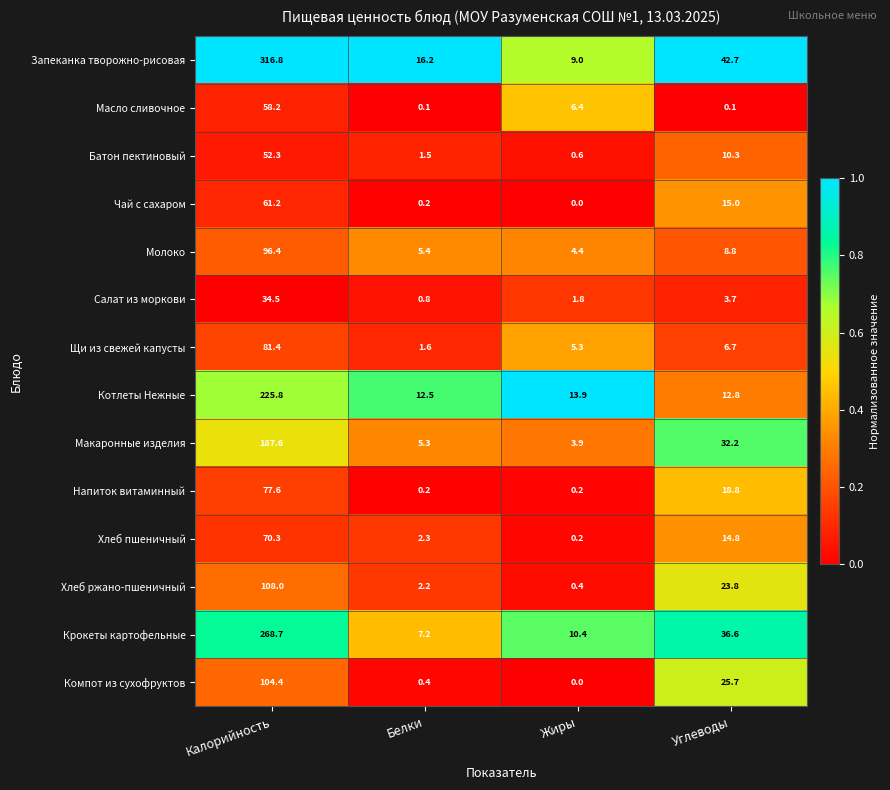

Which series changed the most between Калорийность and Белки?

Запеканка творожно-рисовая